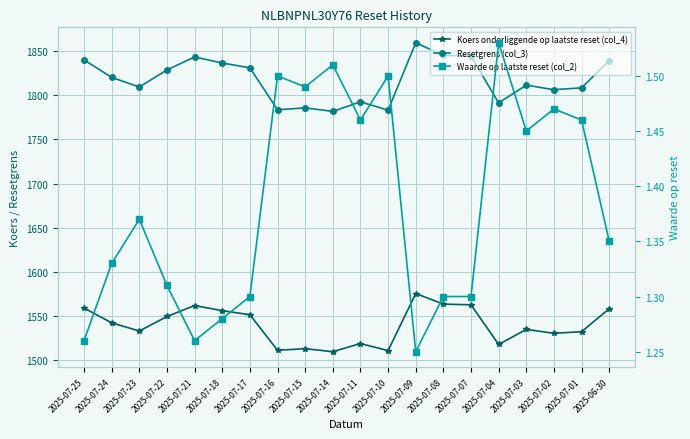

How many lines are shown in the chart?

3